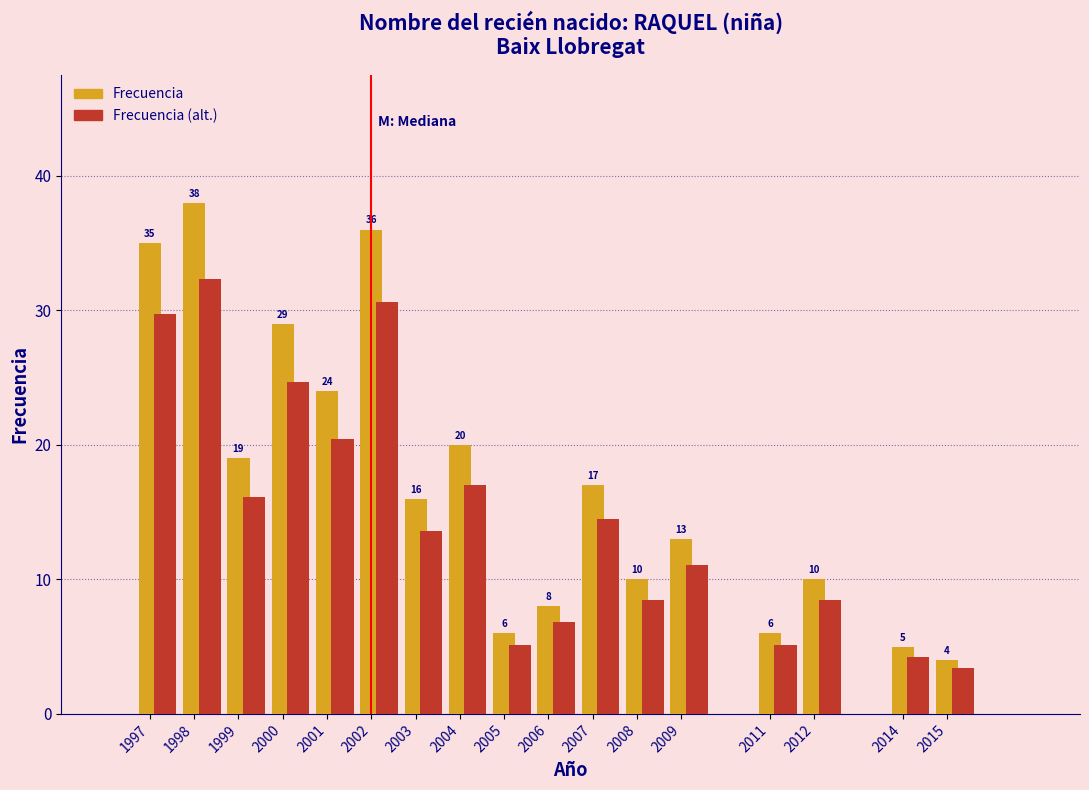

What is the maximum value shown in the chart?

38.0